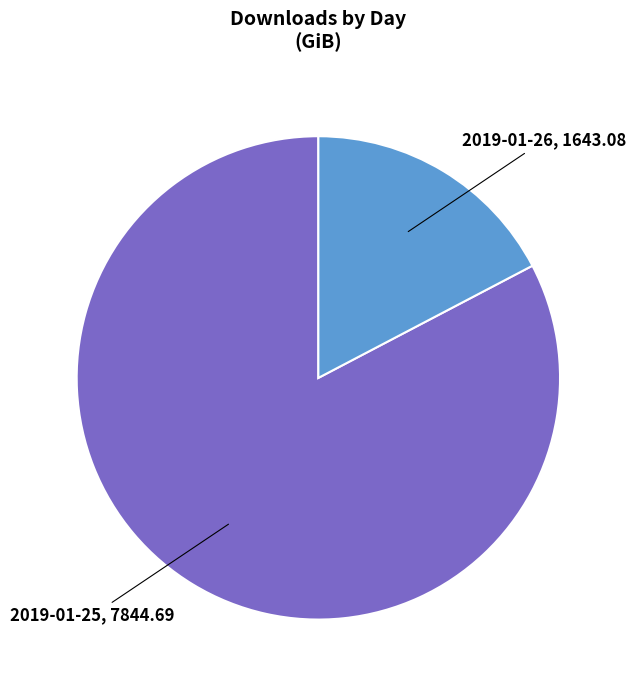

Is there any slice that represents more than half of the pie?

Yes